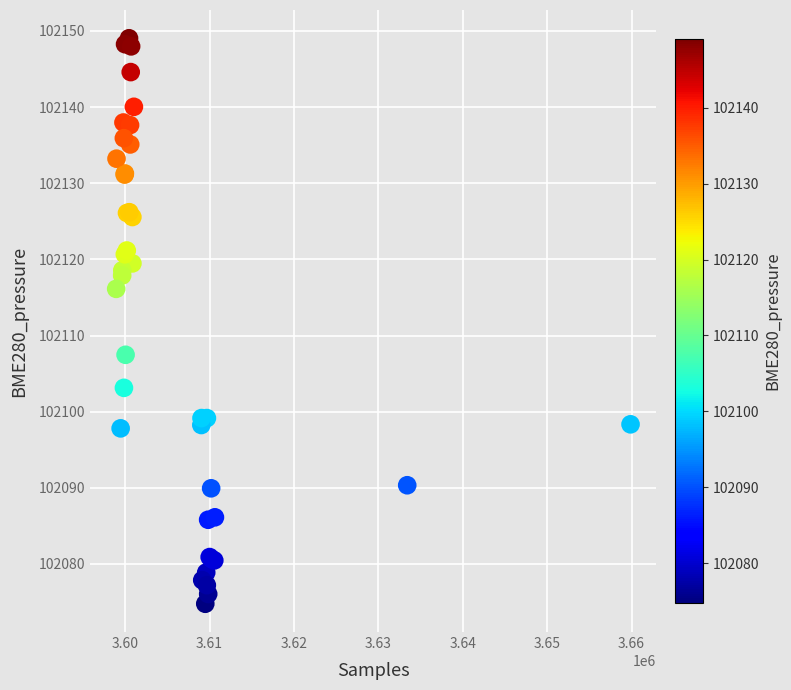

What Y value in the scatter plot is closest to 102111?

102107.5